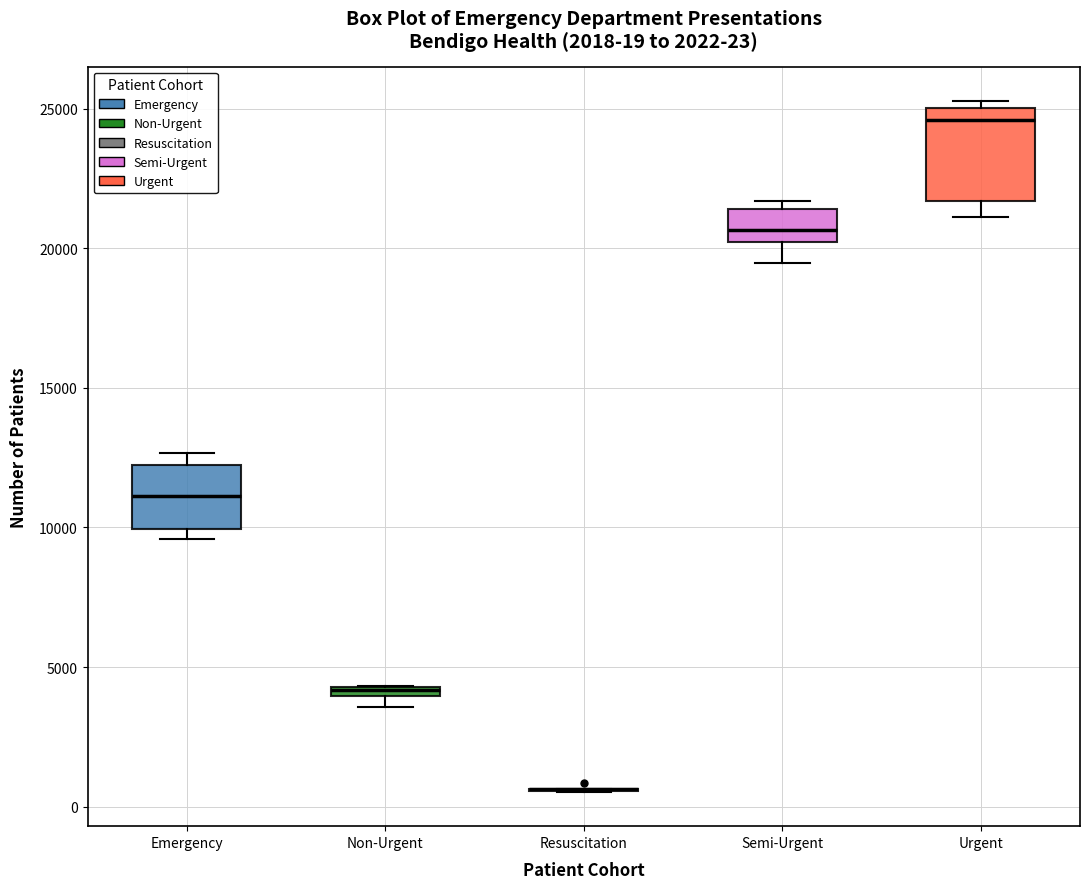

Comparing the boxes themselves (not the whiskers), which one is the tallest?

Urgent